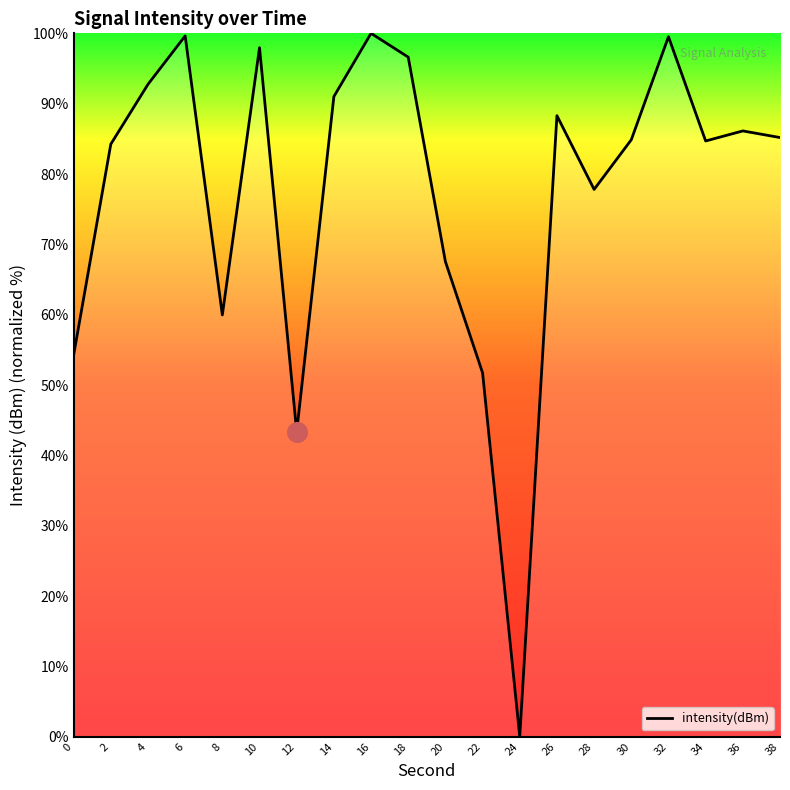

What is the change in value from 6 to 14?

-8.6